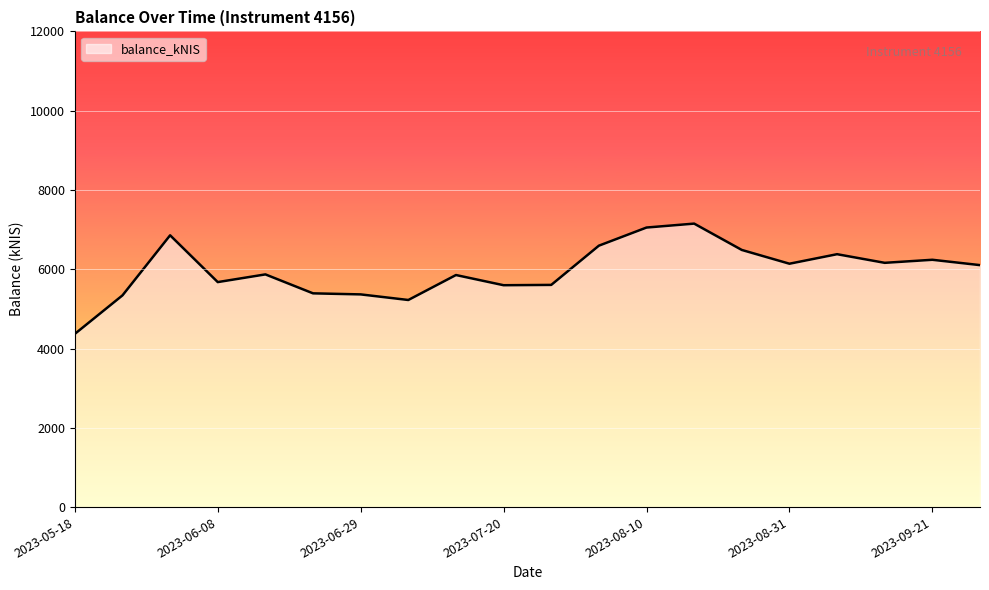

What is the difference between the maximum and minimum values?

2781.8